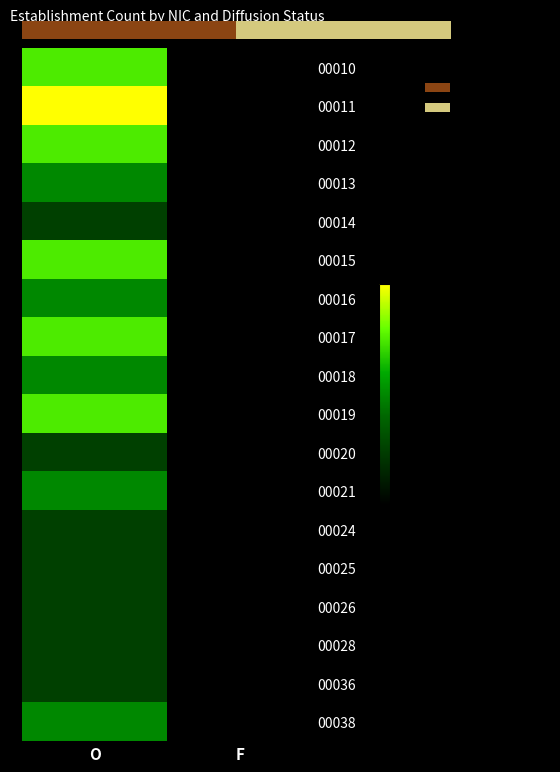

Rank the categories by 00014 value from lowest to highest.

F, O